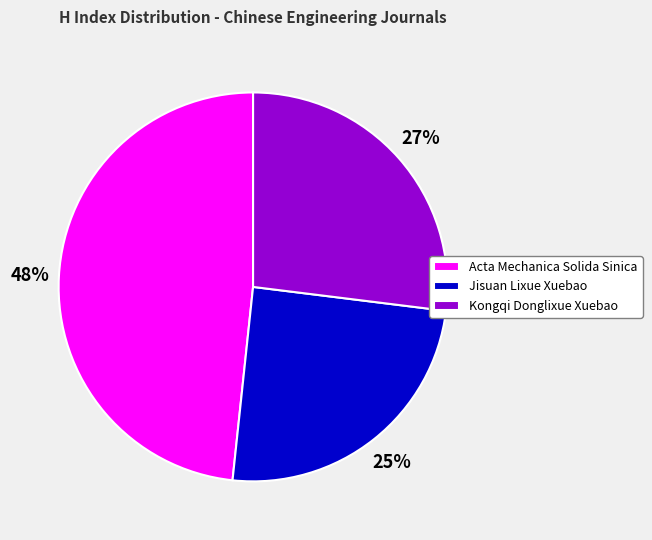

Count the number of slices in the pie.

3